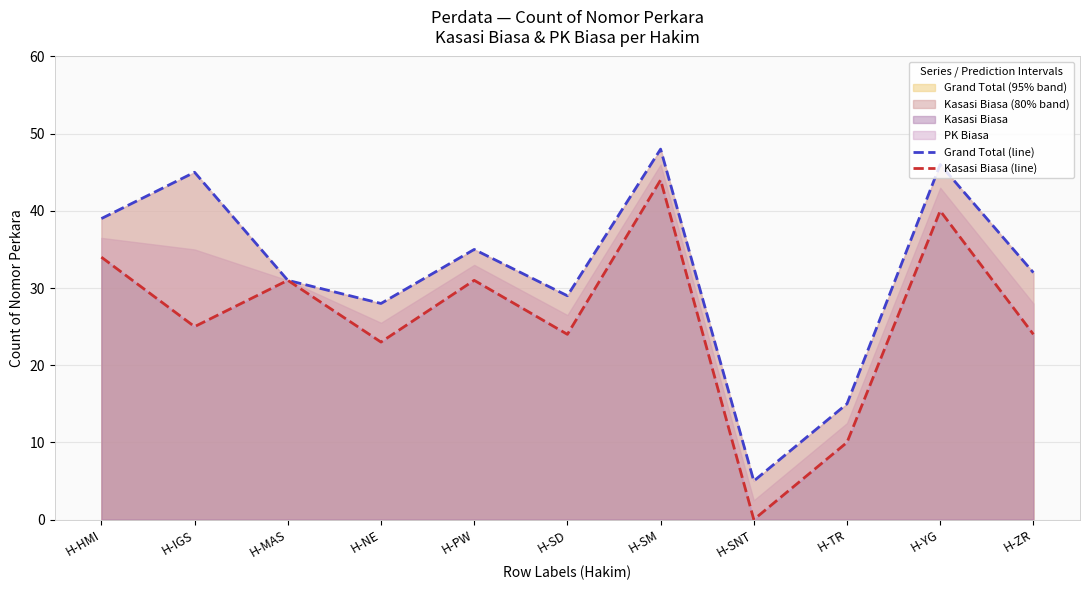

Where is the first local maximum for Grand Total (line)?

H-IGS